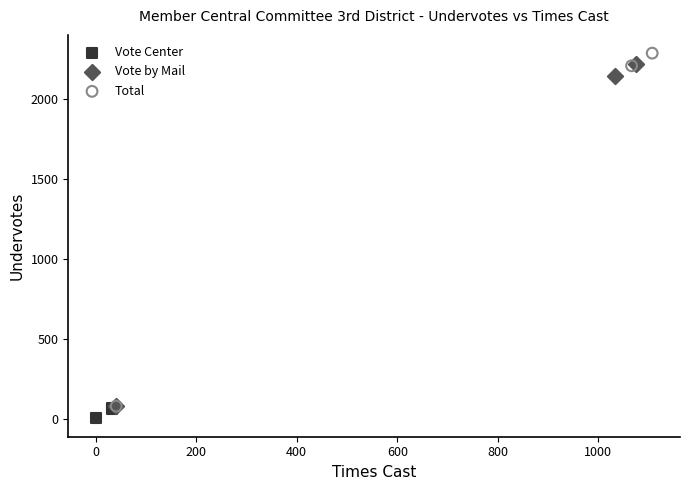

Which series has the widest spread of Y values?

Total